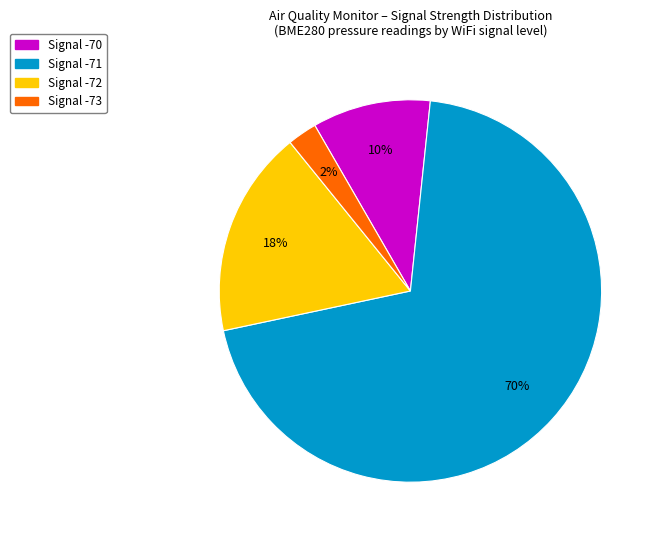

To the nearest percent, what is the difference between the largest and smallest slice percentages?

68%